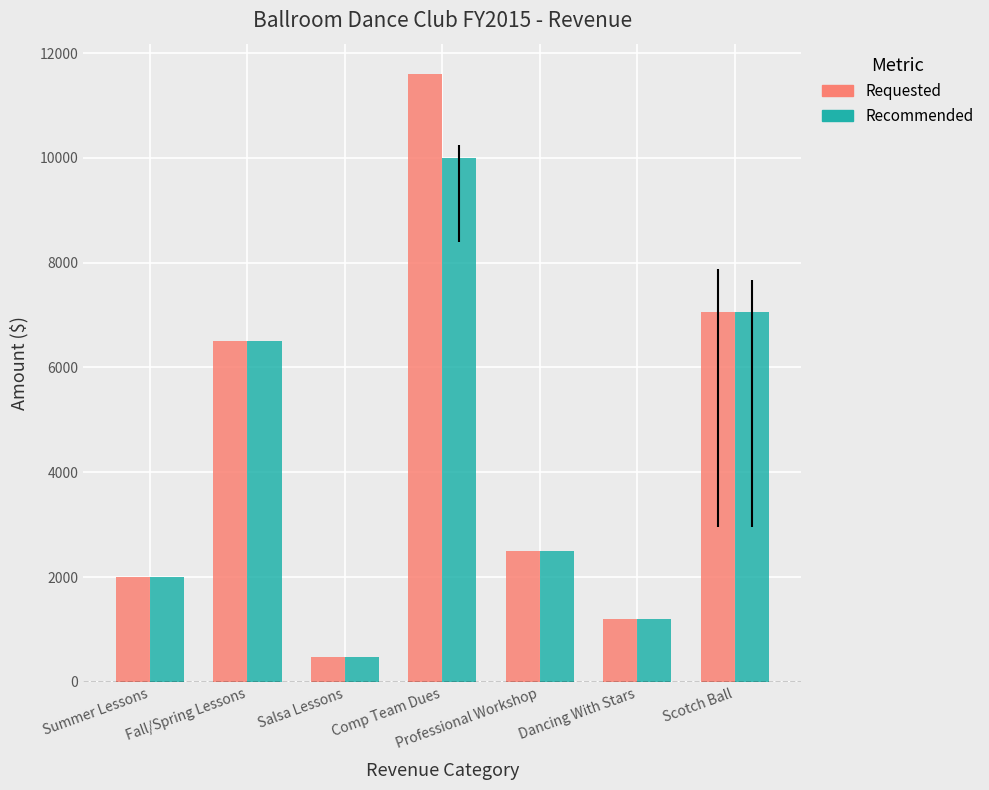

Which category has the lowest value in the Requested series?

Salsa Lessons